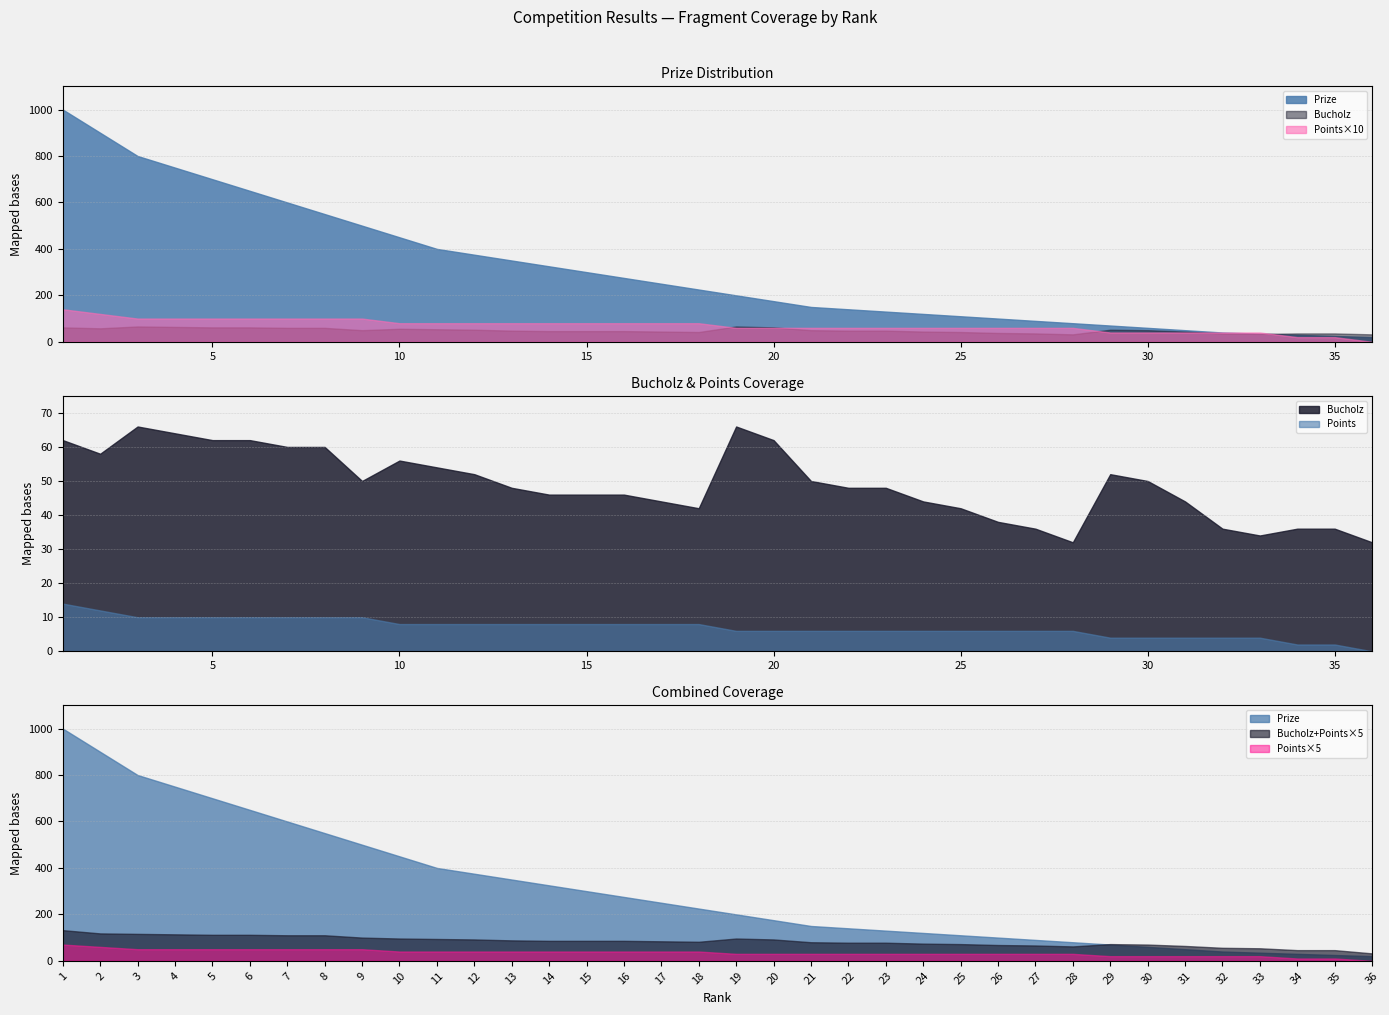

The value of Points at 34 is 2. True or false?

True